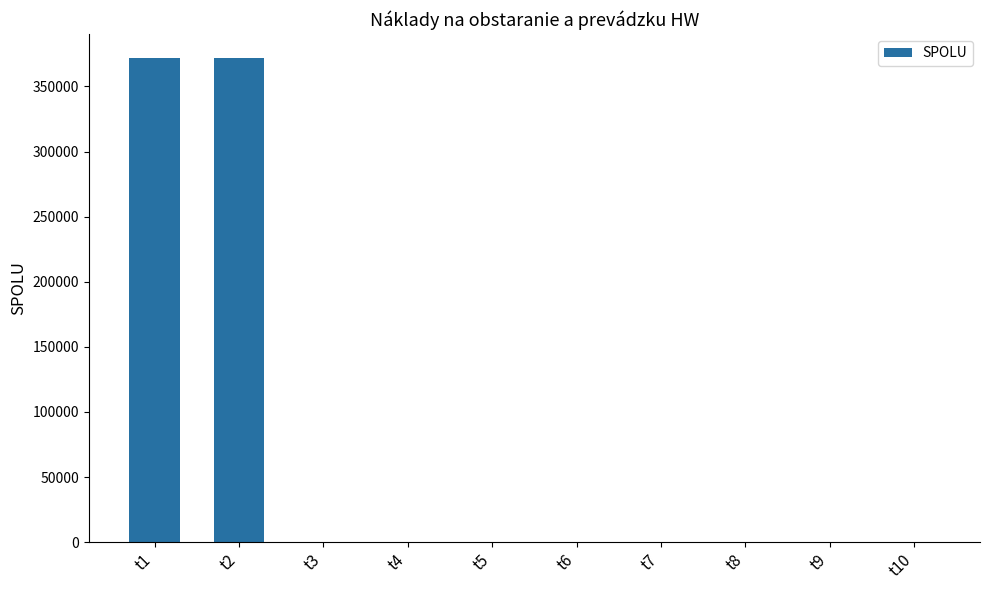

Between t2 and t9, which is larger?

t2